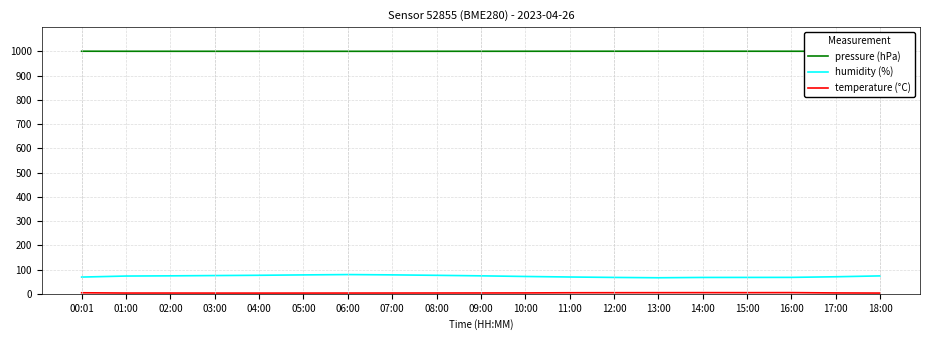

Is it true that humidity (%) equals 42.2 at 04:00?

False